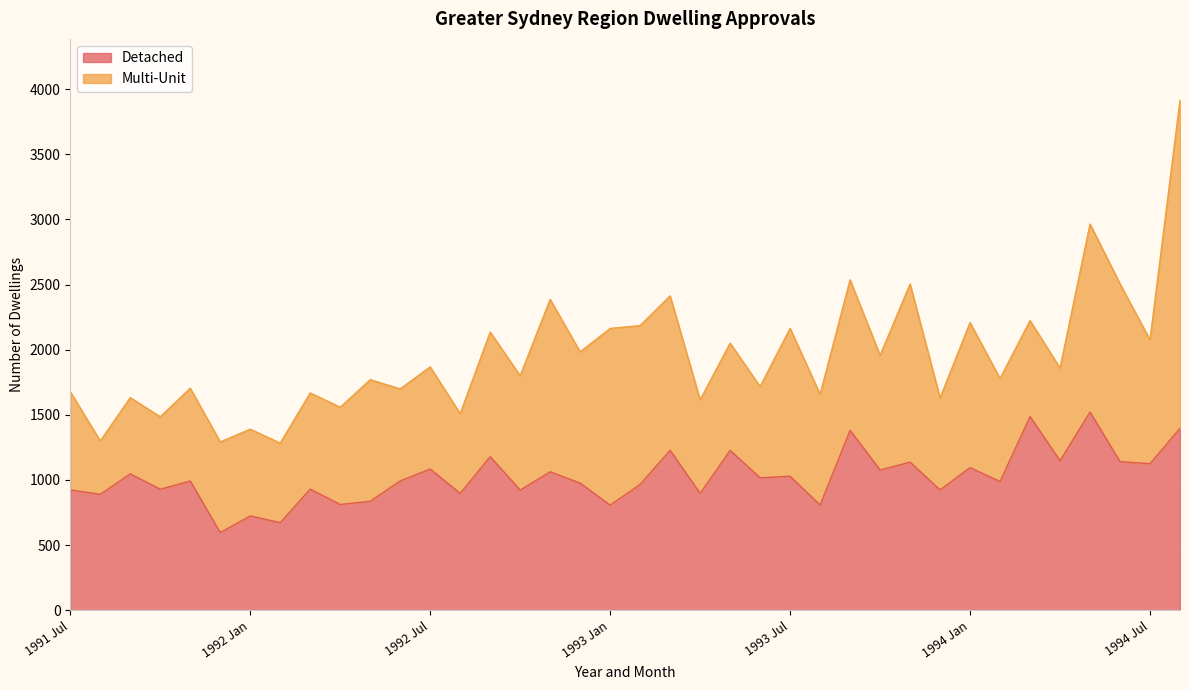

What is the difference between the maximum and minimum values?

924